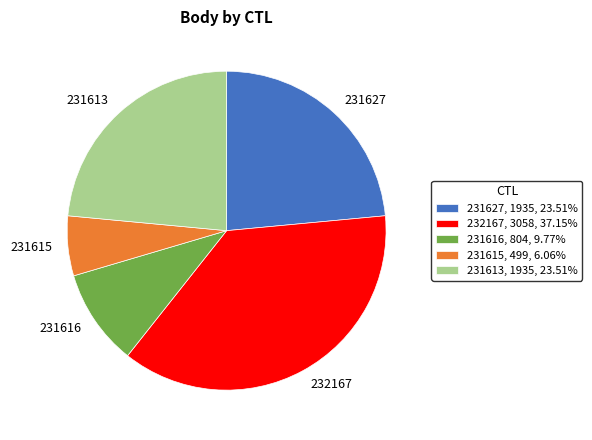

Is 232167, 3058, 37.15% the majority of the pie?

No